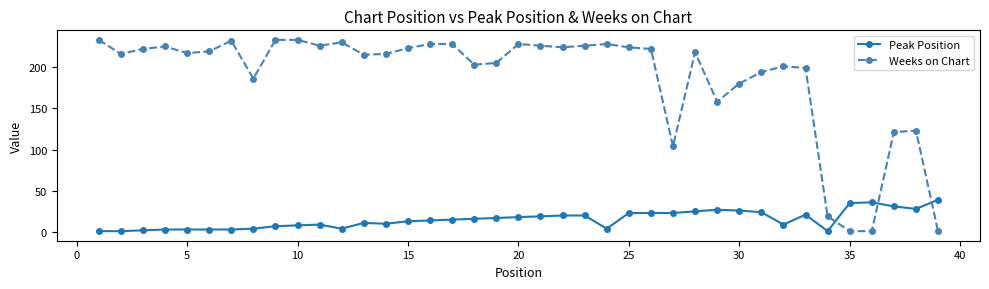

Which series has the largest total across all categories?

Weeks on Chart